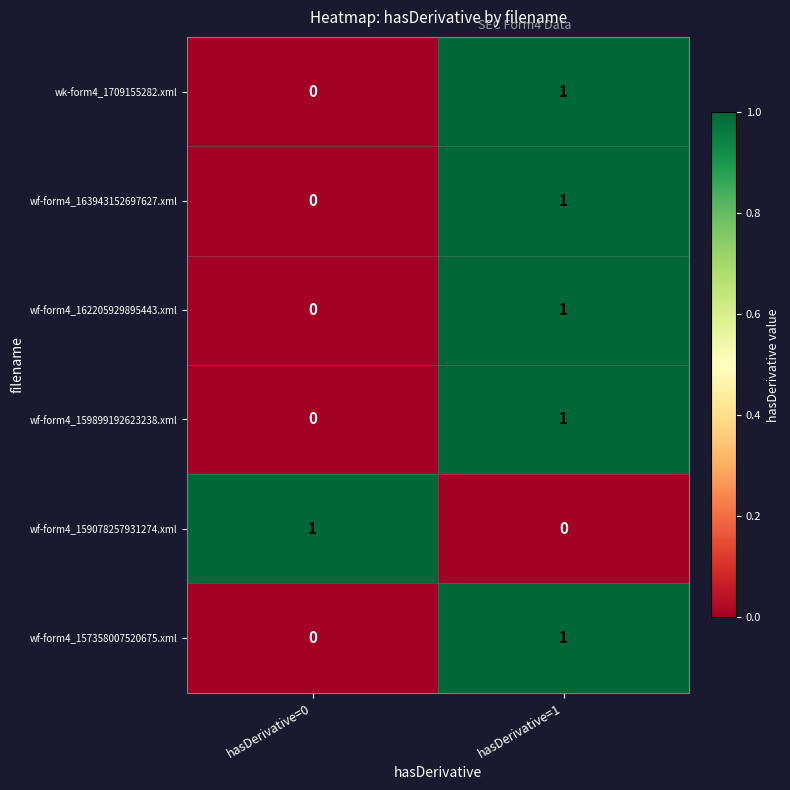

Which category has the highest value in the wf-form4_159899192623238.xml series?

hasDerivative=1